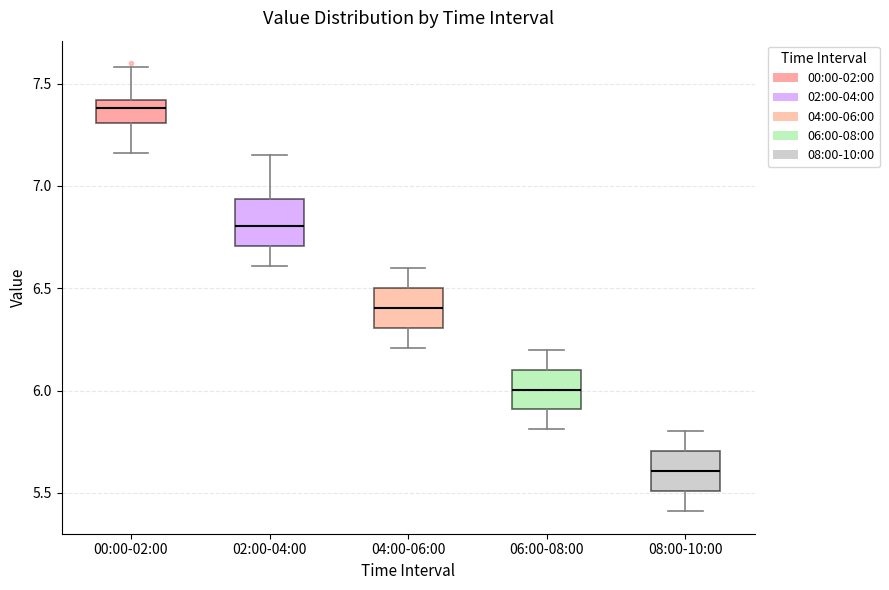

Reading left to right, transcribe this box plot: for each box, give where its median line is, the range the box spans, and where its two whiskers end, as read against the y-axis. The values are not printed on the chart, so give them approximately, as read against the axis.

00:00-02:00: median 7.40 (just below the box's upper edge), box 7.30 to 7.40, whiskers 7.15 to 7.60
02:00-04:00: median 6.80, box 6.70 to 6.95, whiskers 6.60 to 7.15
04:00-06:00: median 6.40, box 6.30 to 6.50, whiskers 6.20 to 6.60
06:00-08:00: median 6.00, box 5.90 to 6.10, whiskers 5.80 to 6.20
08:00-10:00: median 5.60, box 5.50 to 5.70, whiskers 5.40 to 5.80